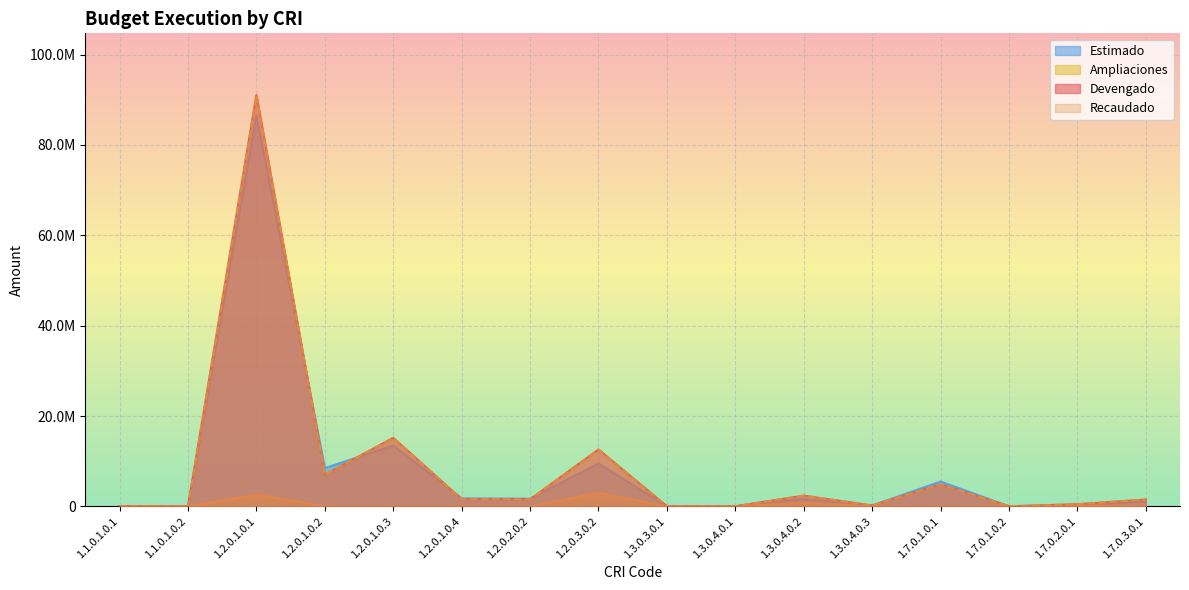

In Recaudado, how many points are lower than both neighbors (excluding endpoints)?

6